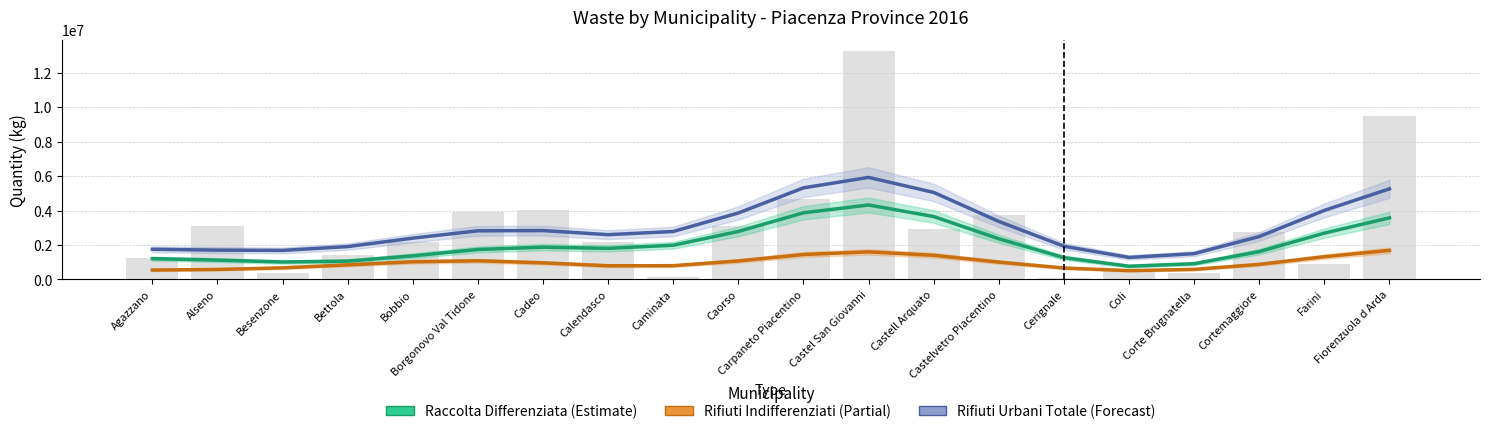

What is the total value across all series at Castell Arquato?

10103058.1